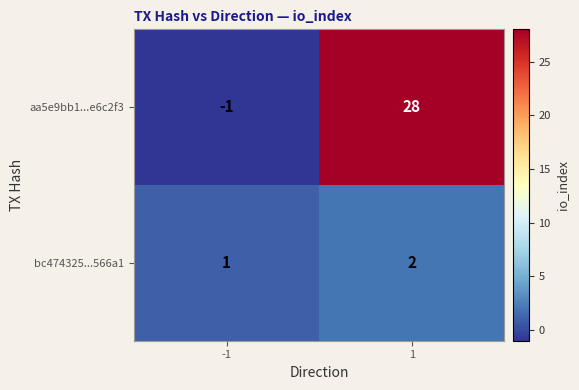

What is the greatest value displayed?

28